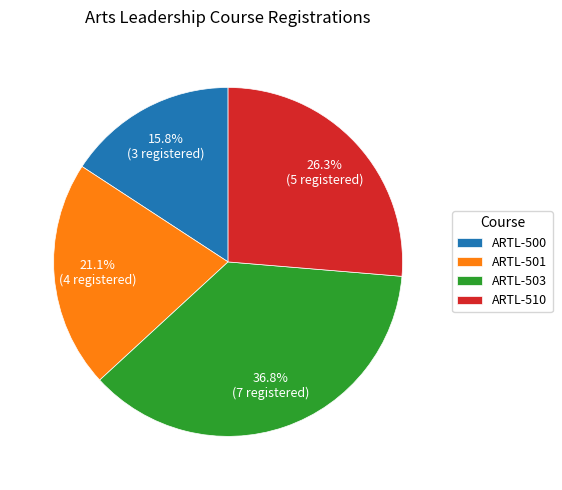

Combined, what portion of the pie is ARTL-501 and ARTL-503?

57.9%